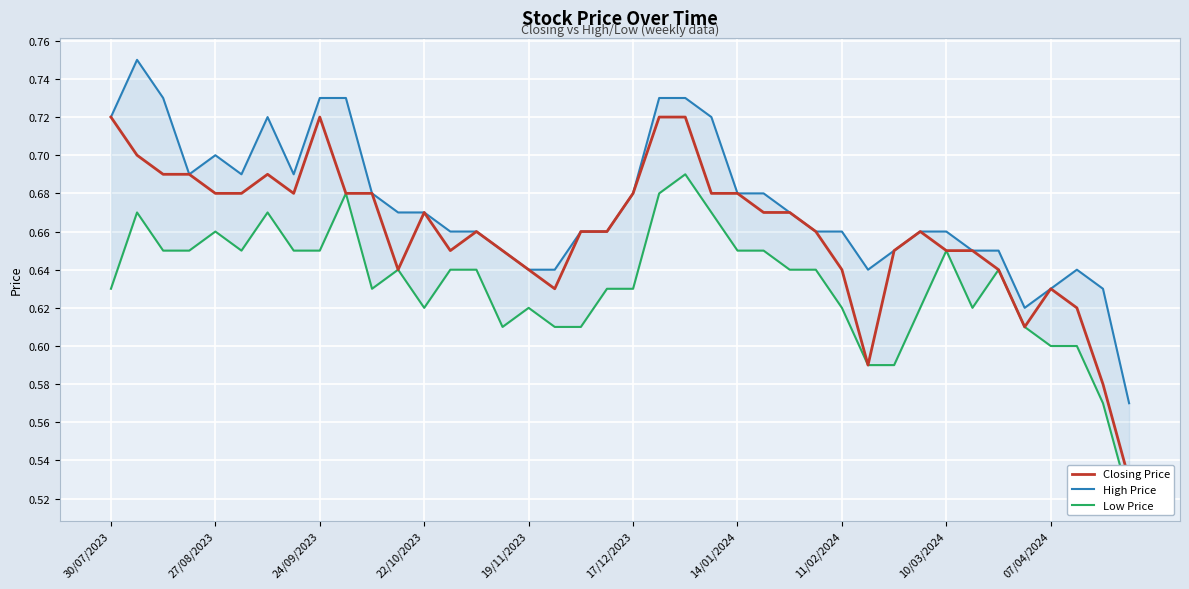

Count the Closing Price values in the range 0 to 1.

40